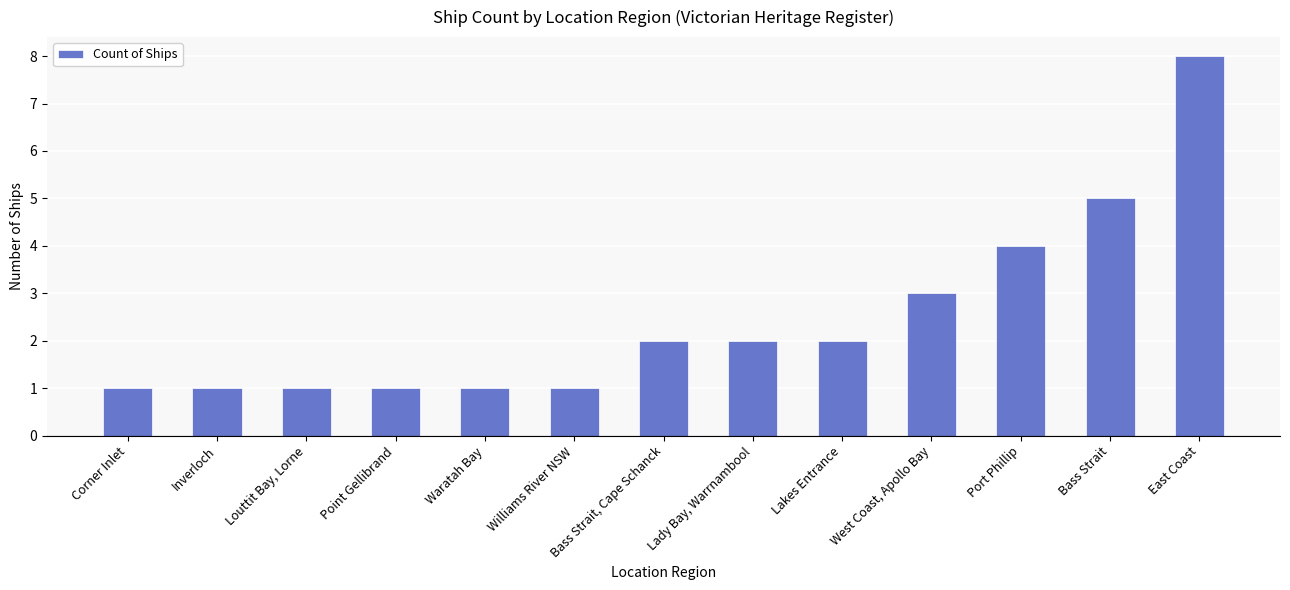

What position from the left is Bass Strait?

12